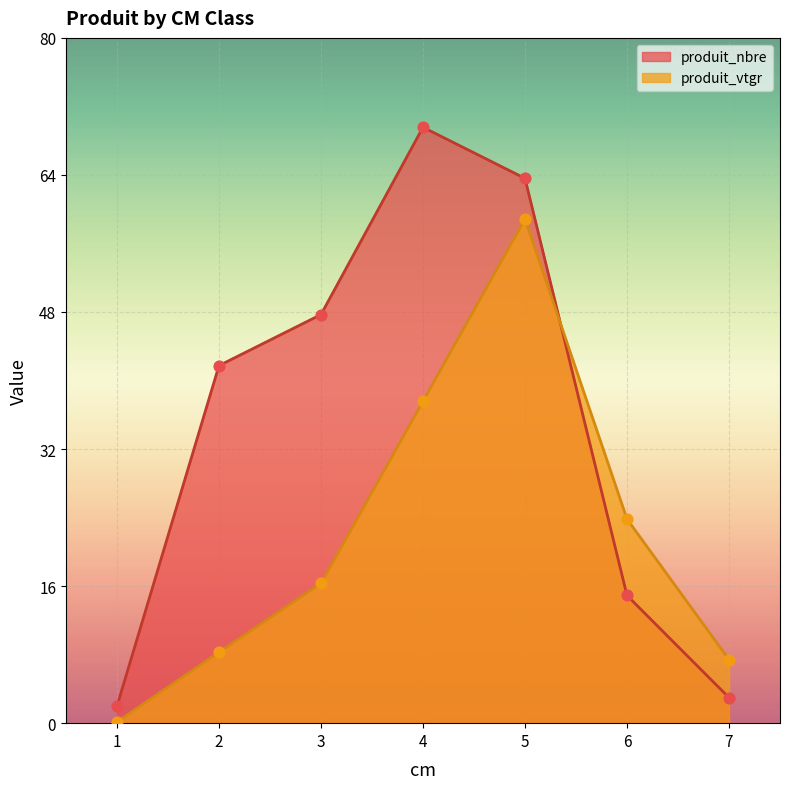

What is the total value across all series at 2?

50.3